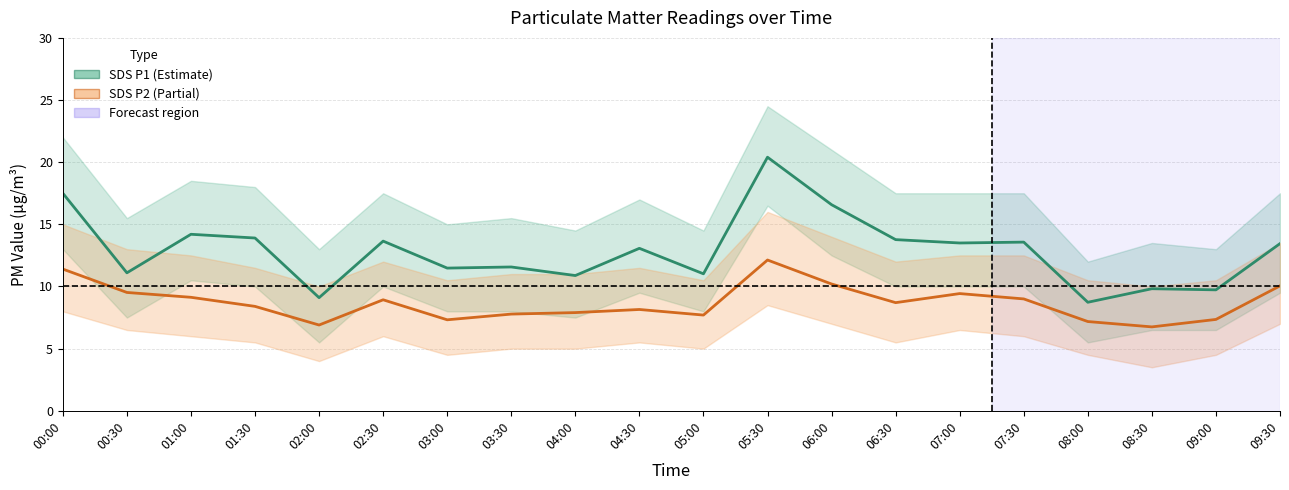

List the series in order of their overall mean, highest first.

SDS P1, SDS P2